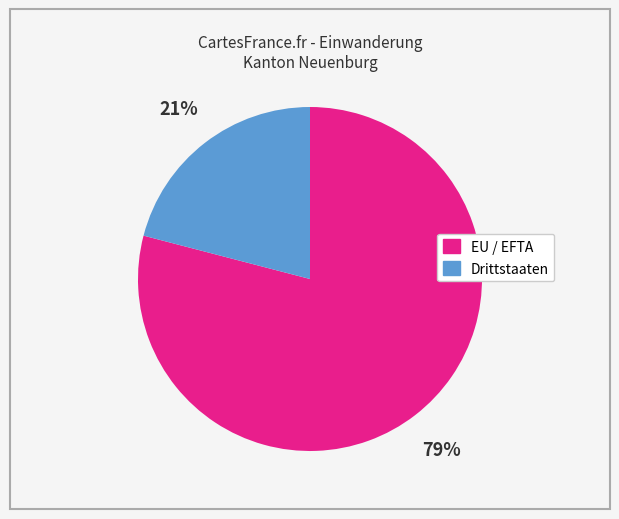

To the nearest percent, what percentage of the pie is EU / EFTA?

79%